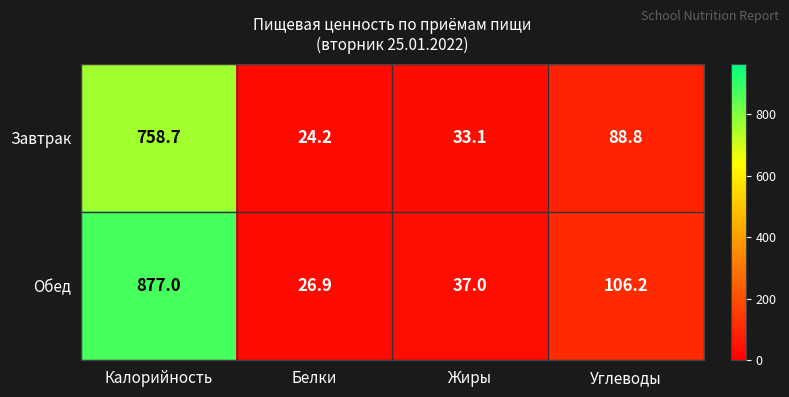

List the series in order of their peak value, highest first.

Обед, Завтрак